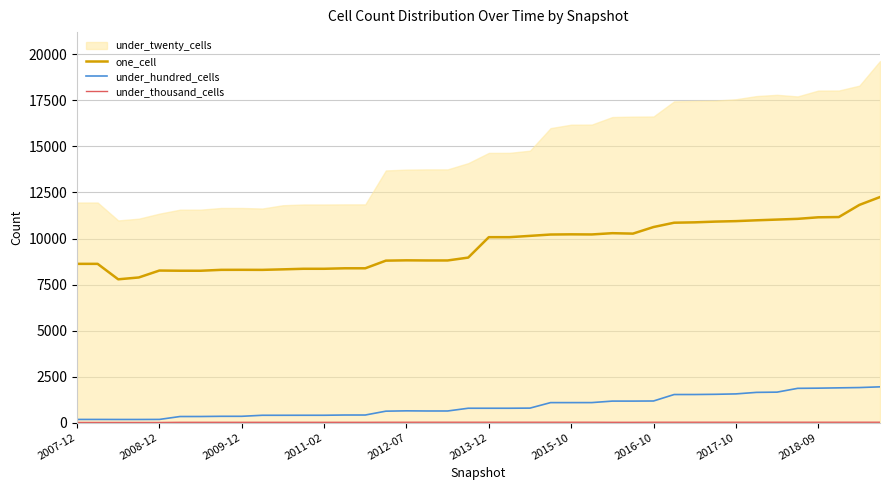

The one_cell series shows 11088 at 2011-02. True or false?

False